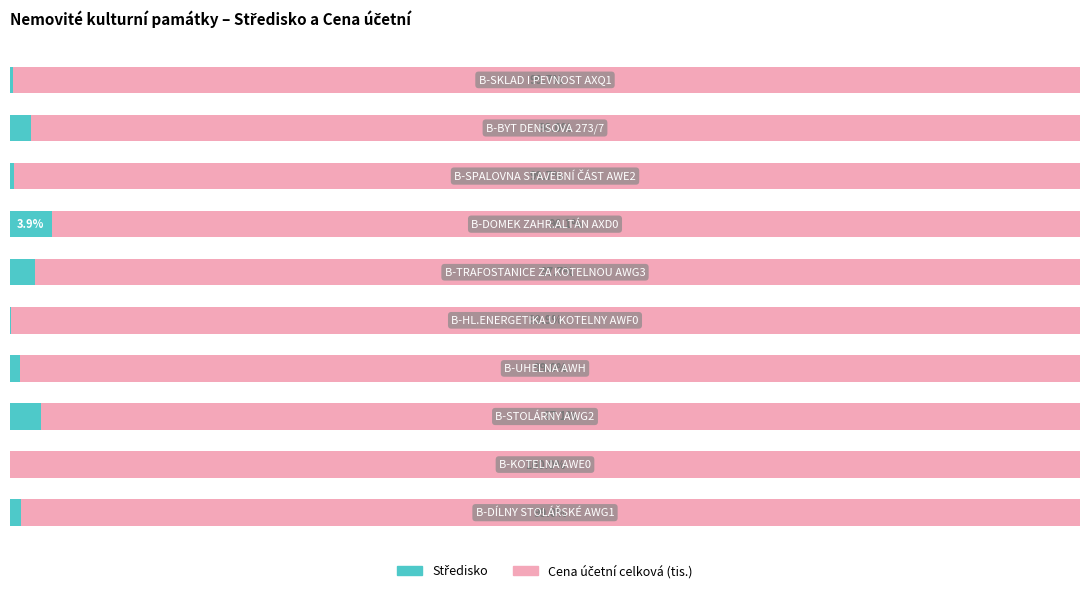

What is the average value of the Cena účetní celková (tis.) series?

98.6